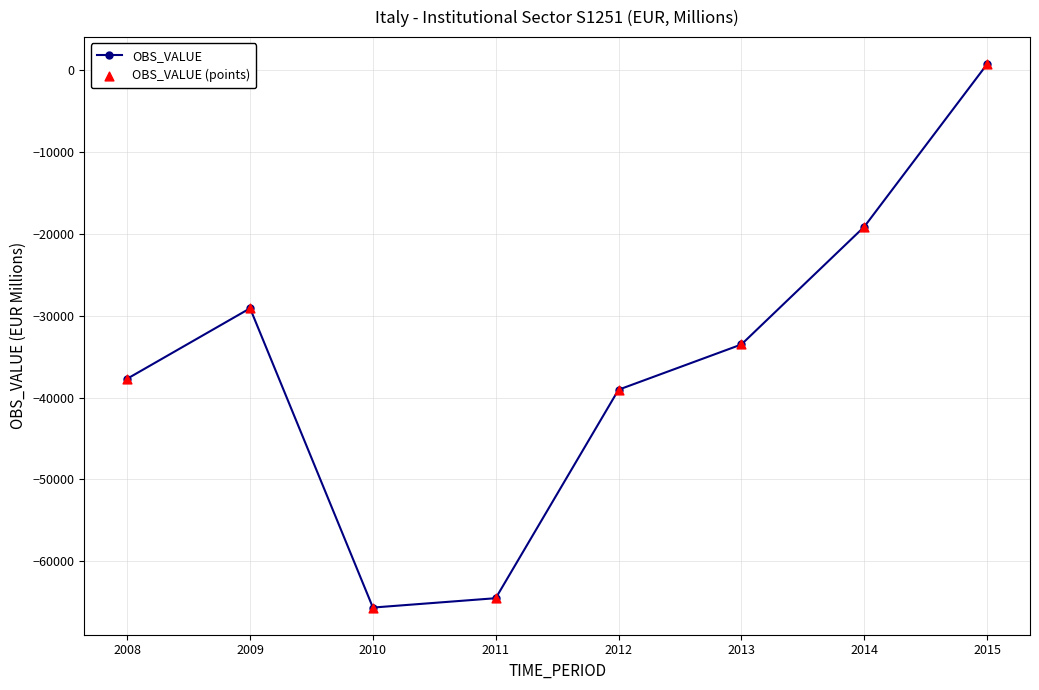

The chart shows a value of -89450.9 at 2010. True or false?

False